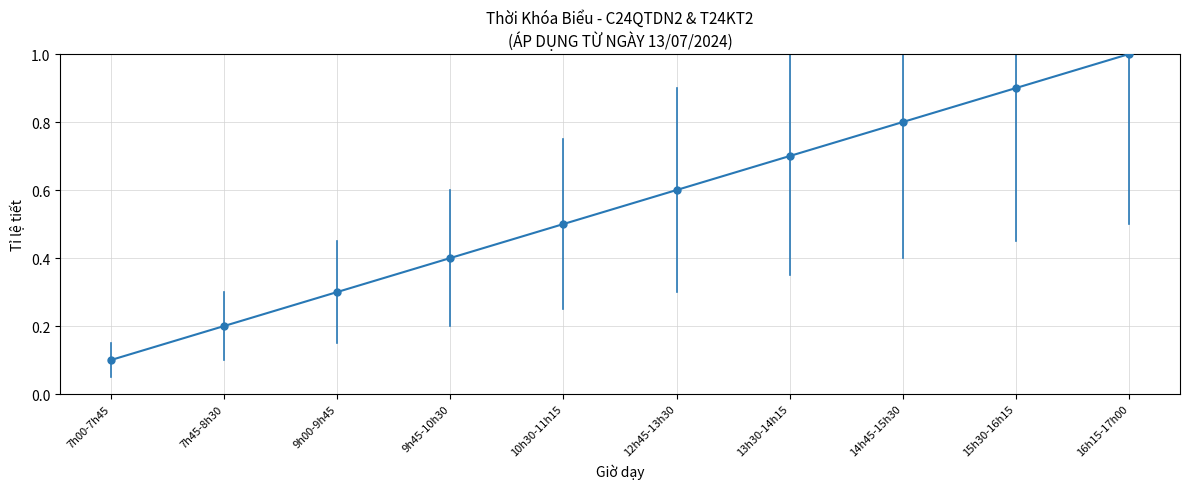

What position from the left is 9h00-9h45?

3